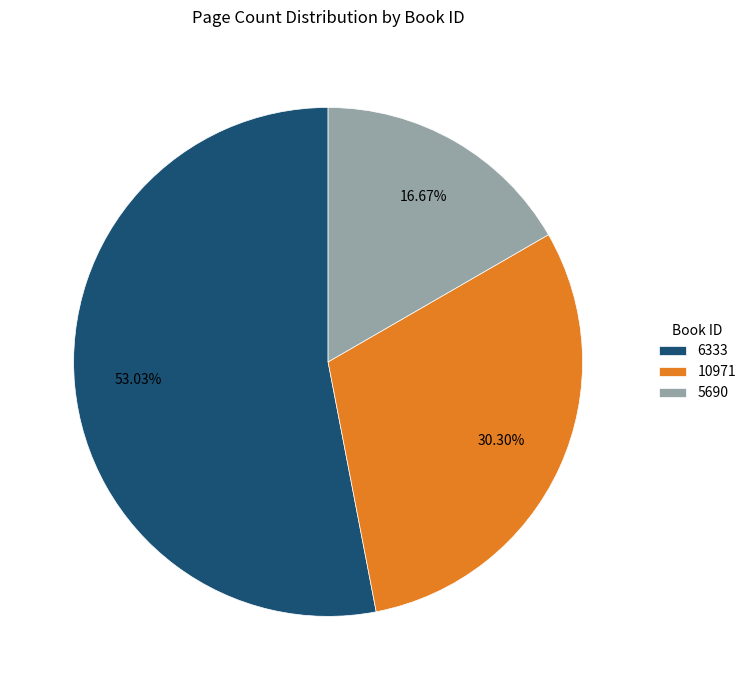

To the nearest percent, what is the average slice percentage?

33%